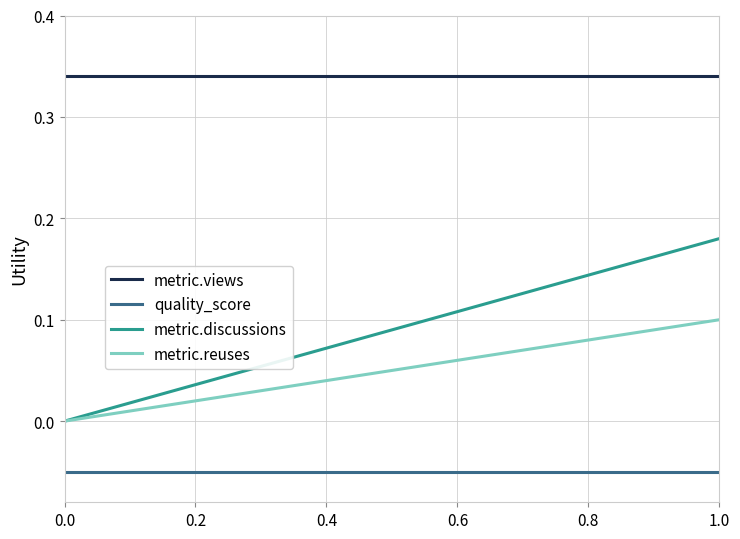

List the series in order of their peak value, lowest first.

quality_score, metric.reuses, metric.discussions, metric.views